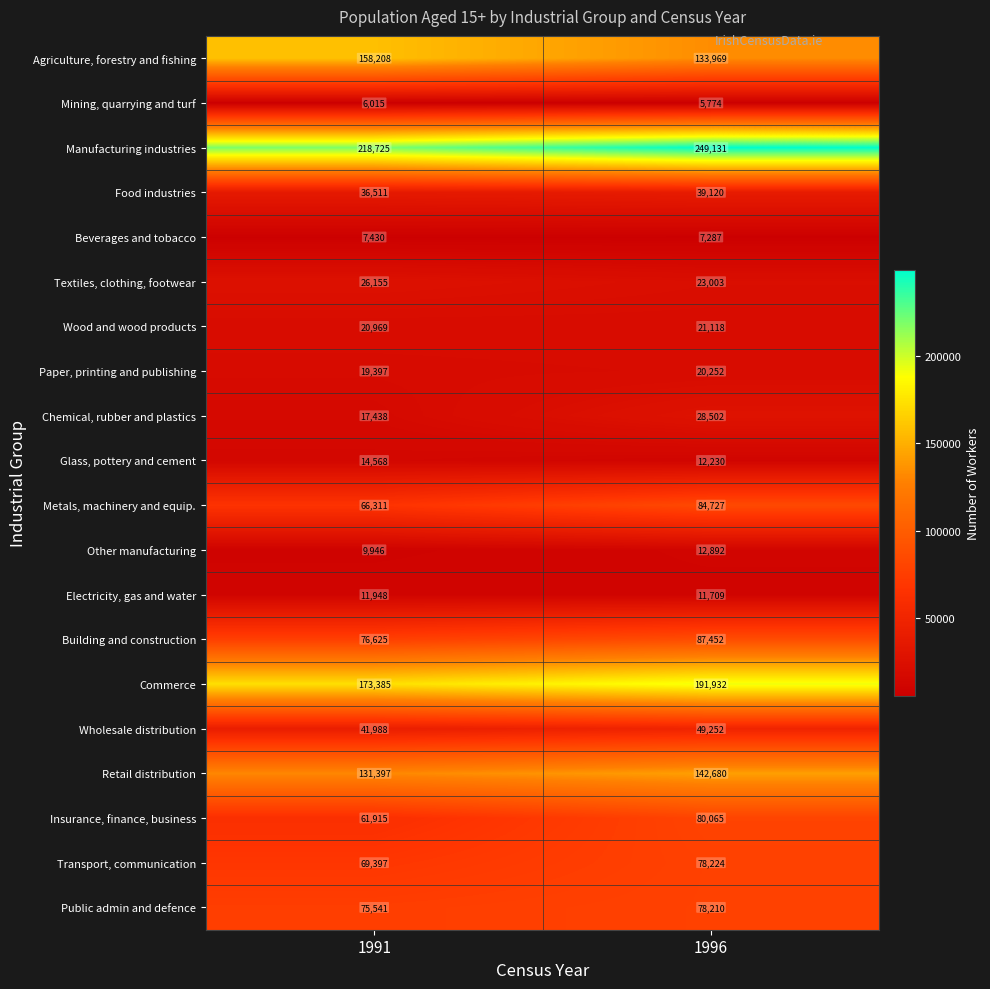

What is the total value across all series at 1996?

1357529